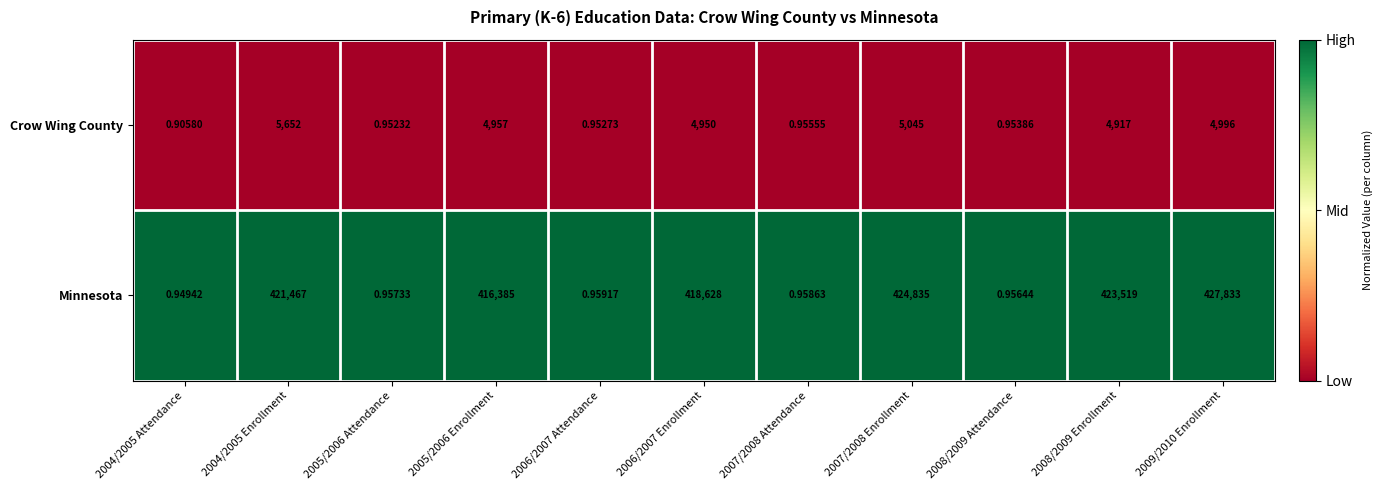

Which label corresponds to the largest value in the chart?

2009/2010 Enrollment